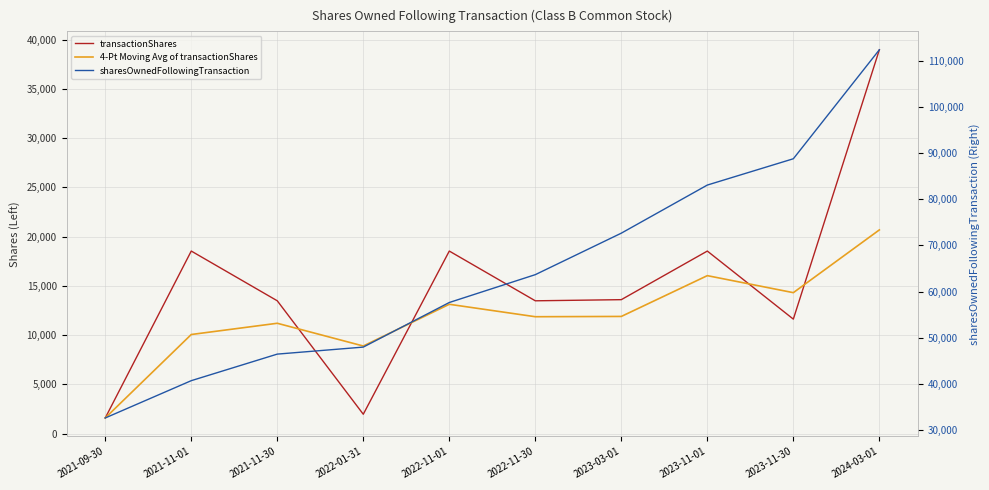

What is the sum of all sharesOwnedFollowingTransaction values?

645890.0